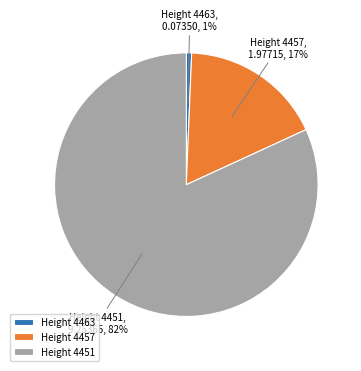

To the nearest percent, what is the combined percentage of Height 4463 and Height 4457?

18%